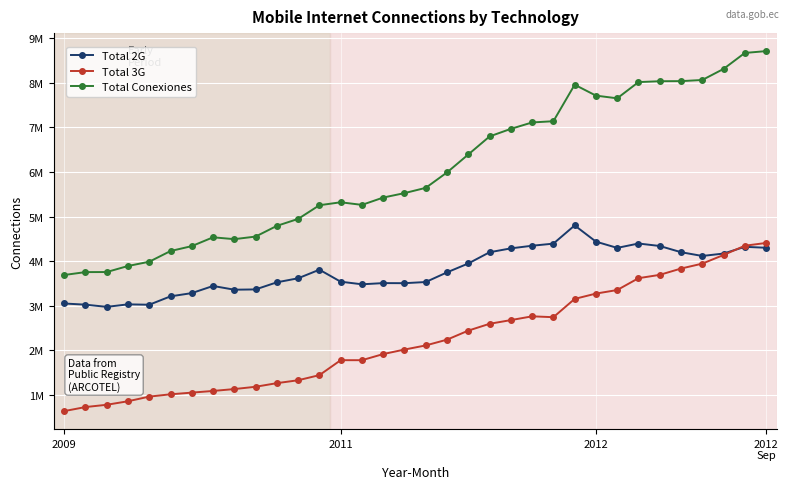

True or false: Total Conexiones and Total 3G intersect in this chart.

False